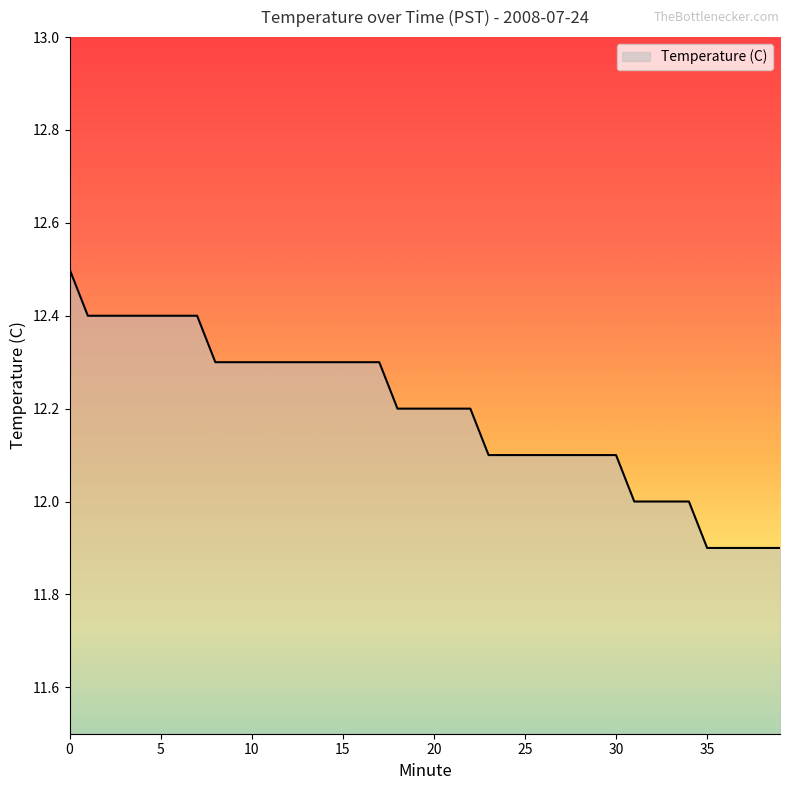

Count the values in the range 12 to 13.

35